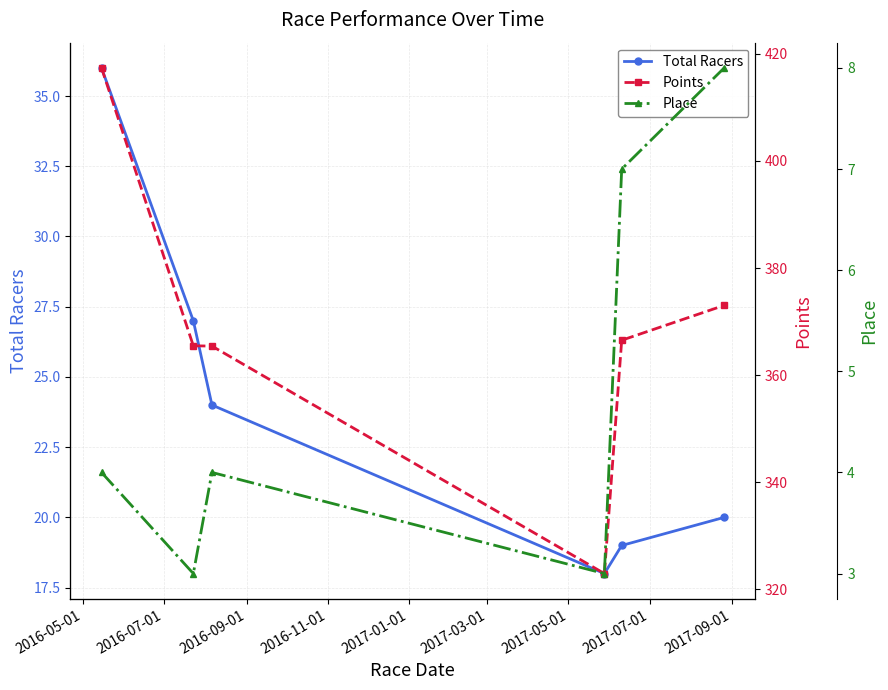

True or false: Points and Total Racers intersect in this chart.

False